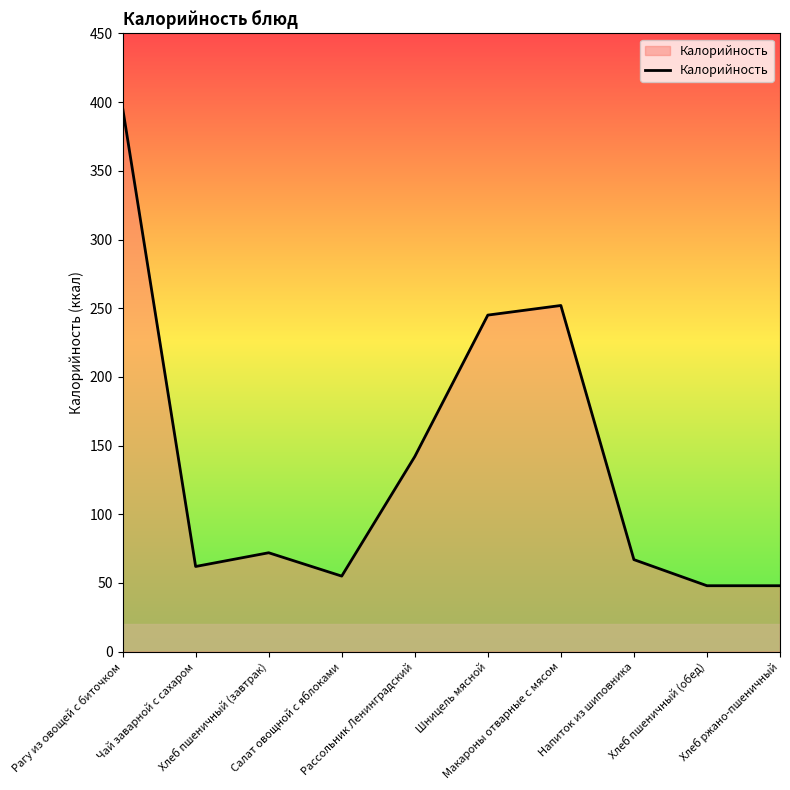

The value at Макароны отварные с мясом is 159. True or false?

False